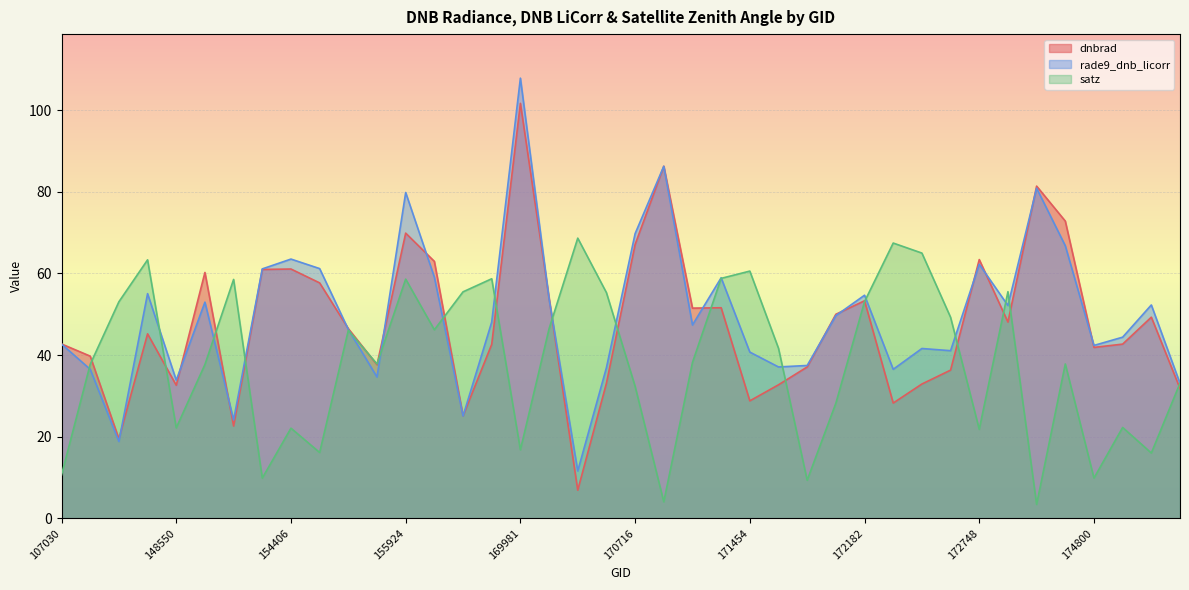

At which category does rade9_dnb_licorr reach its first local valley?

141662